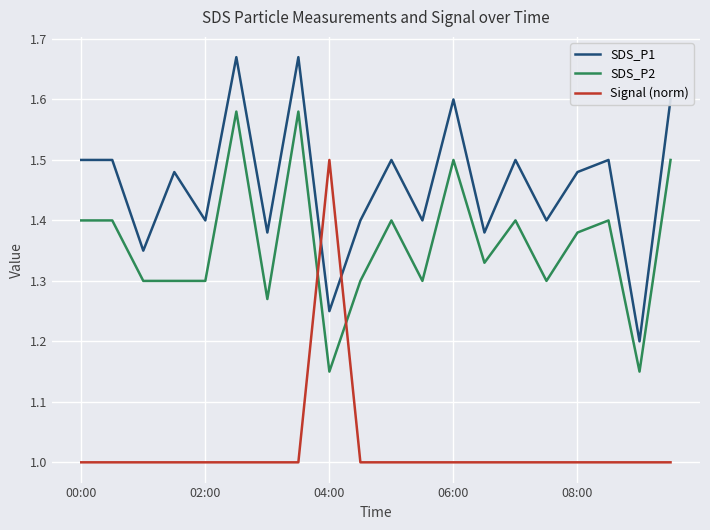

Which series has the largest range (max minus min)?

Signal (norm)